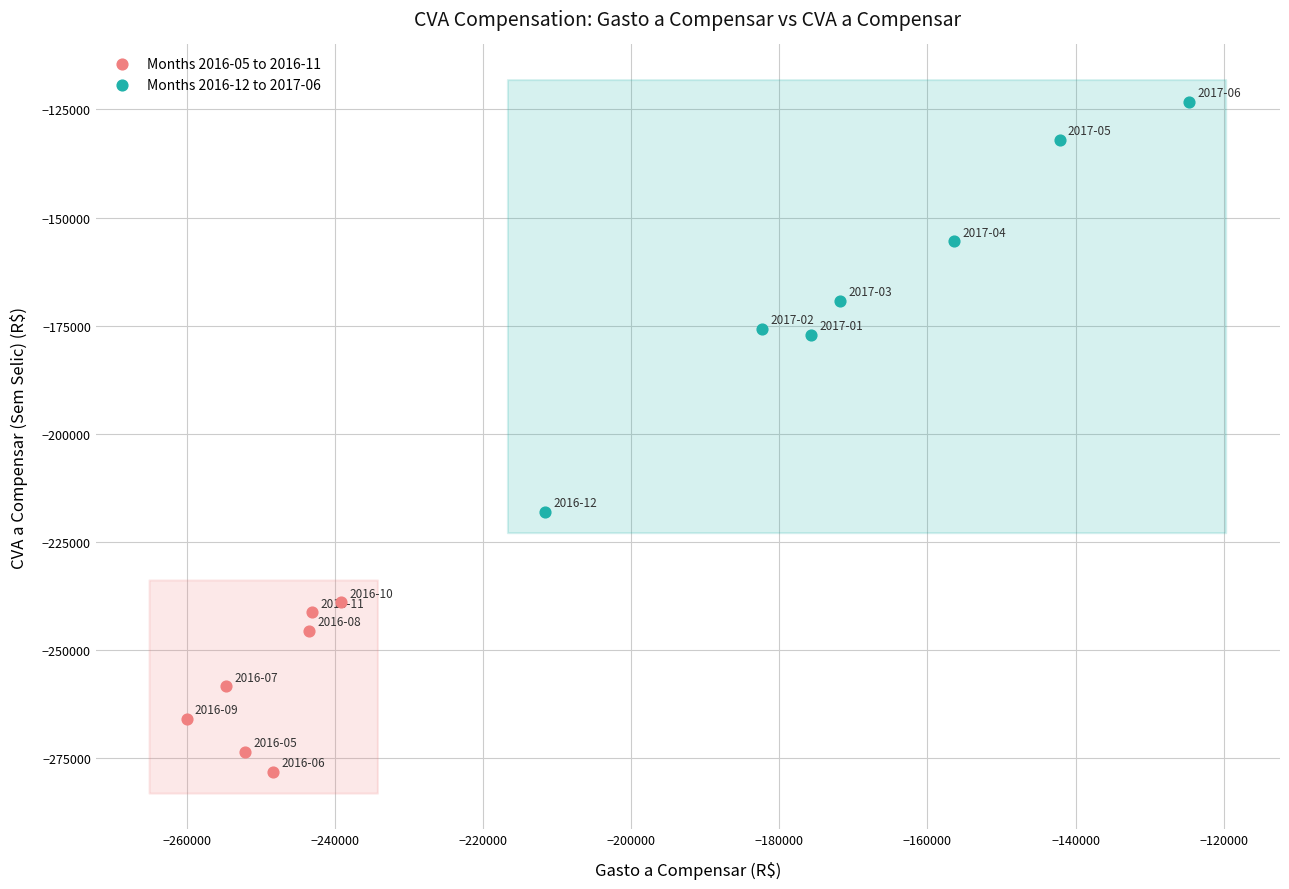

Which series contains the highest Y value?

Months 2016-12 to 2017-06